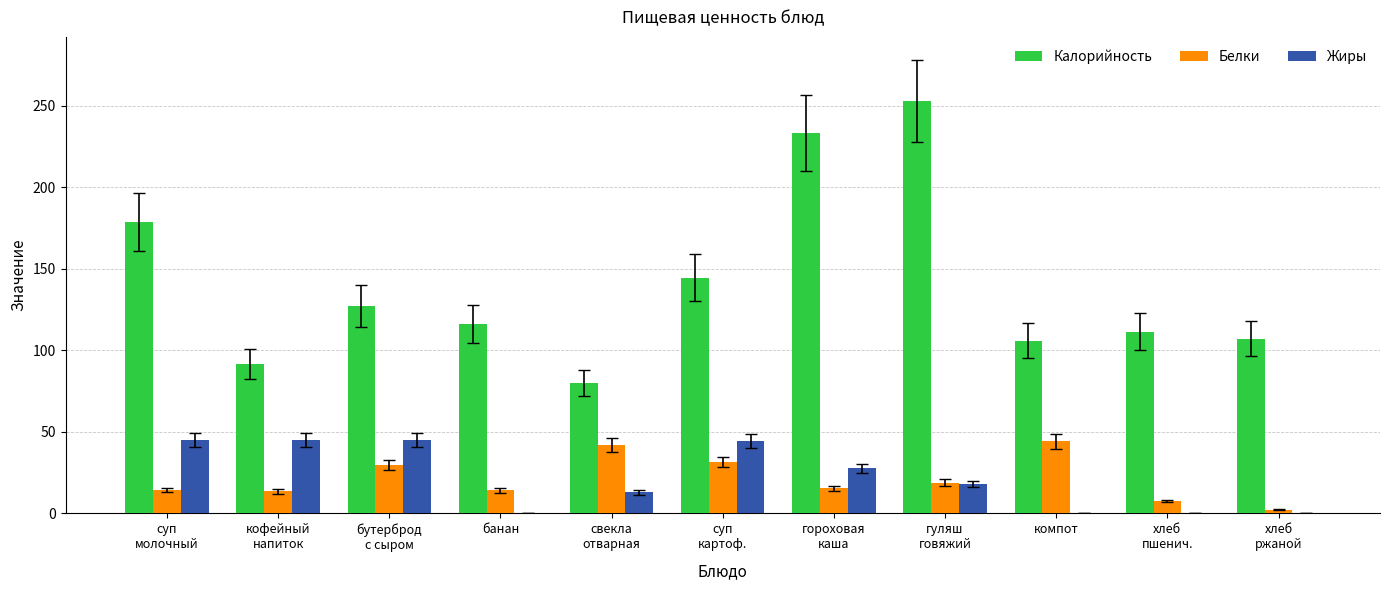

Is the value of Жиры at свекла
отварная greater than the value of Калорийность at суп
молочный?

No